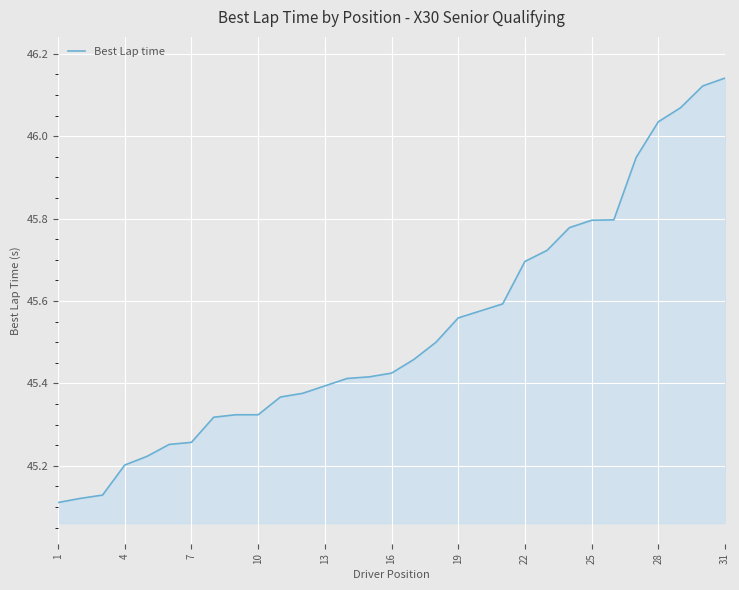

What is the sum of all values?

1411.4